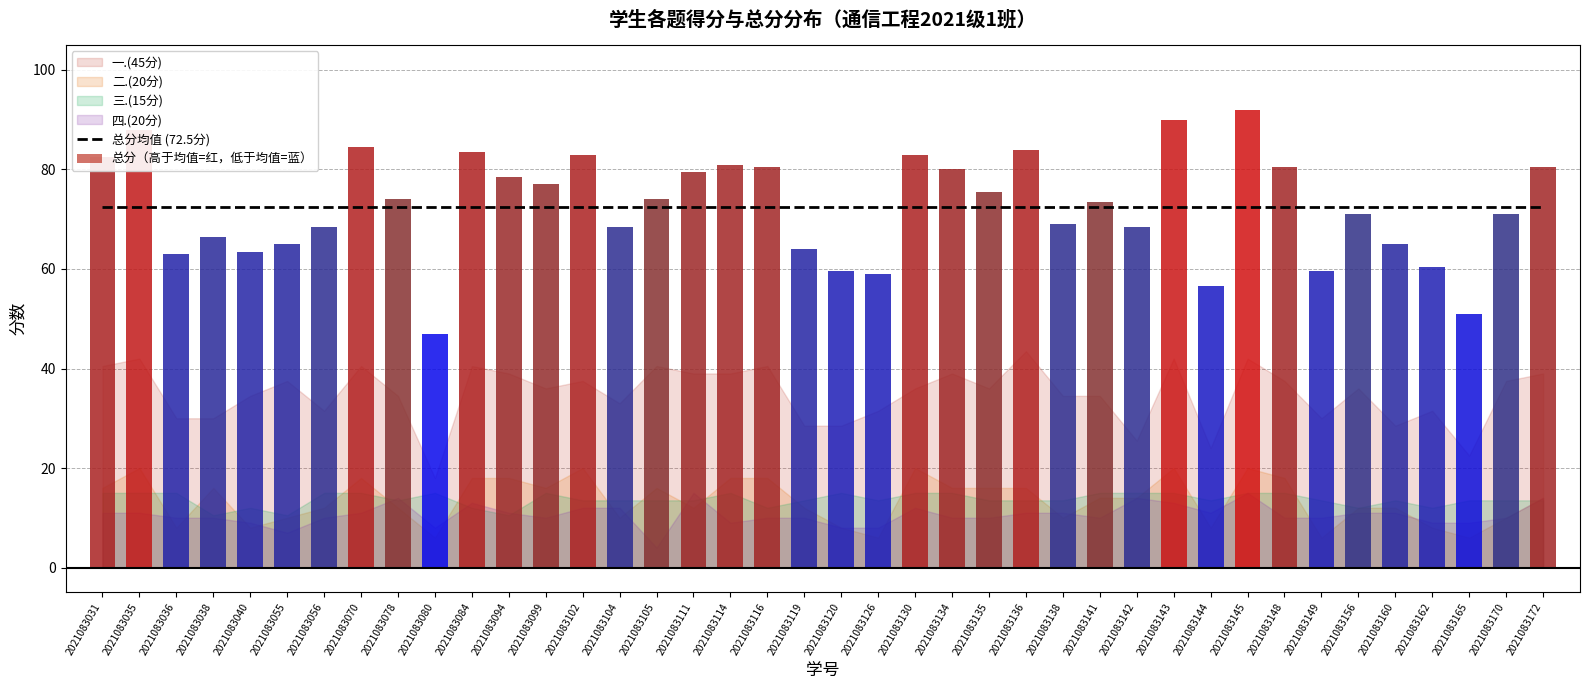

The 四.(20分) series shows 17.7 at 2021083104. True or false?

False